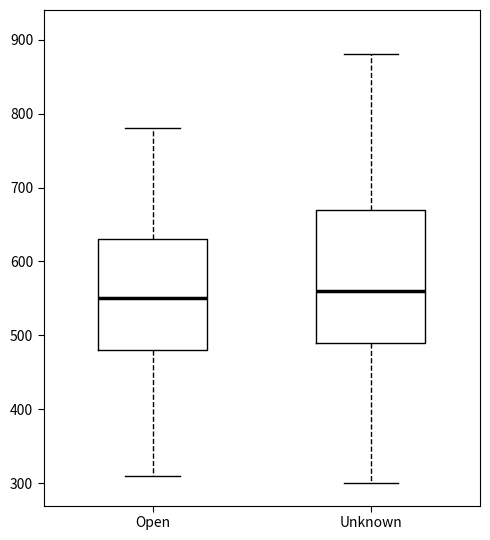

Which box has the highest median line?

Unknown